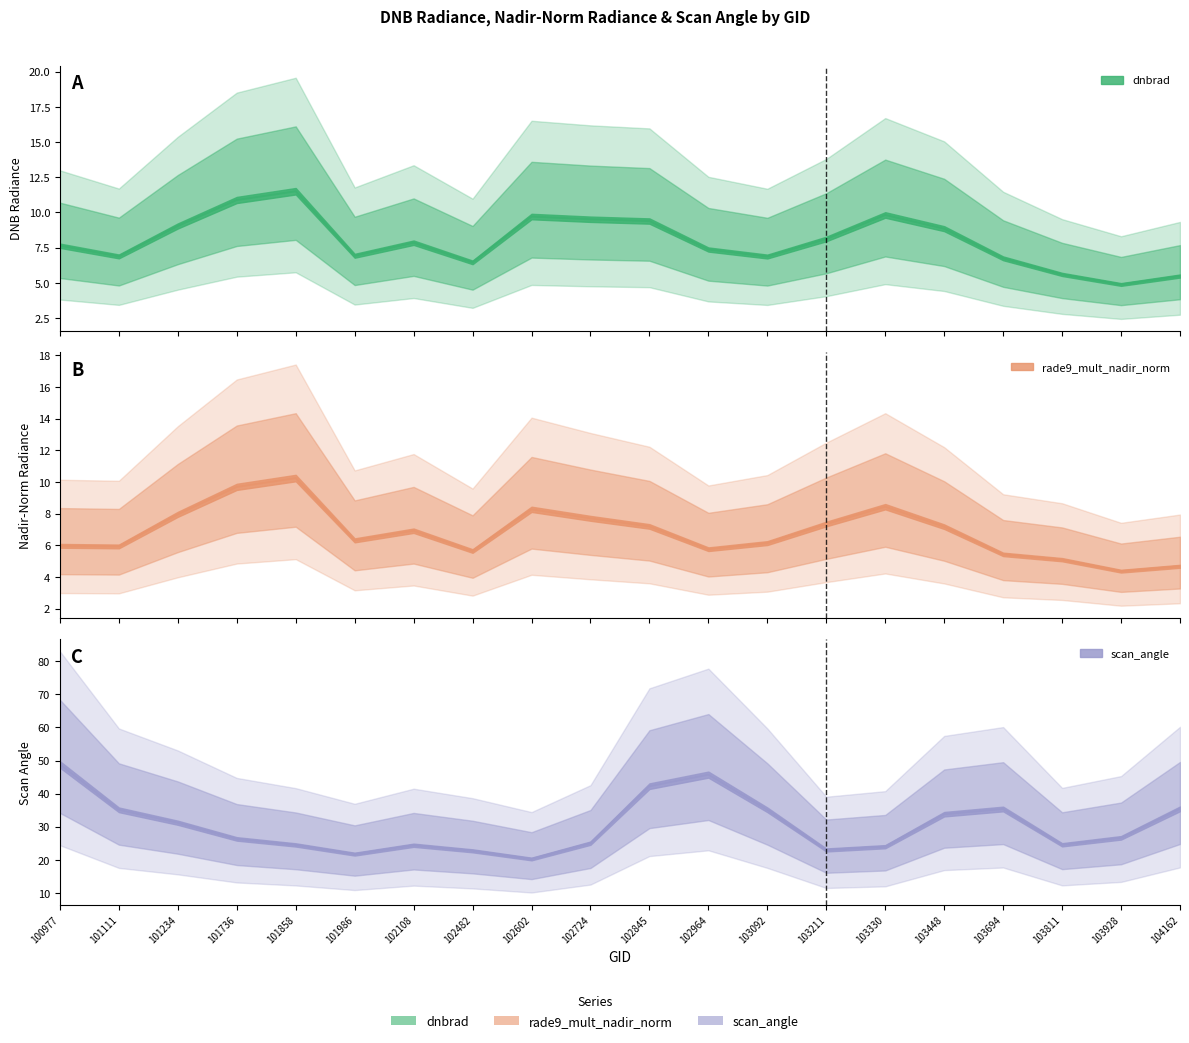

Count the number of data series in this chart.

3